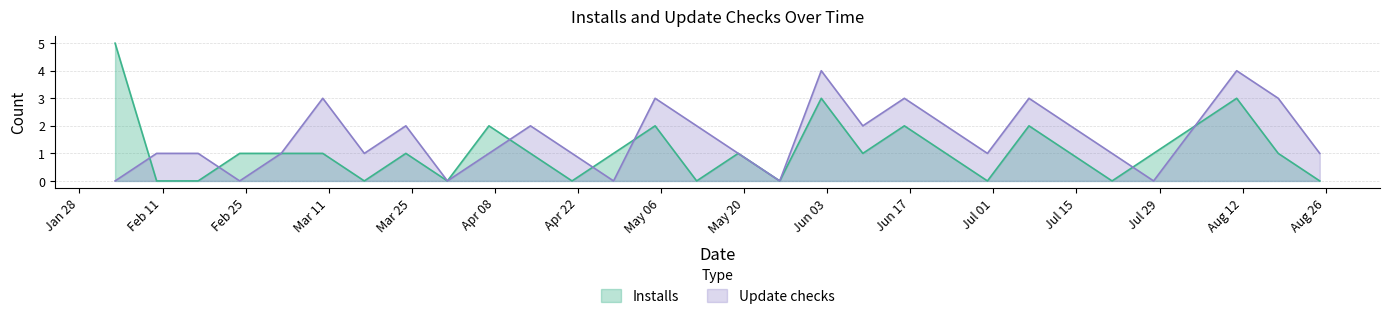

How many intersections are there between Installs and Update checks?

6